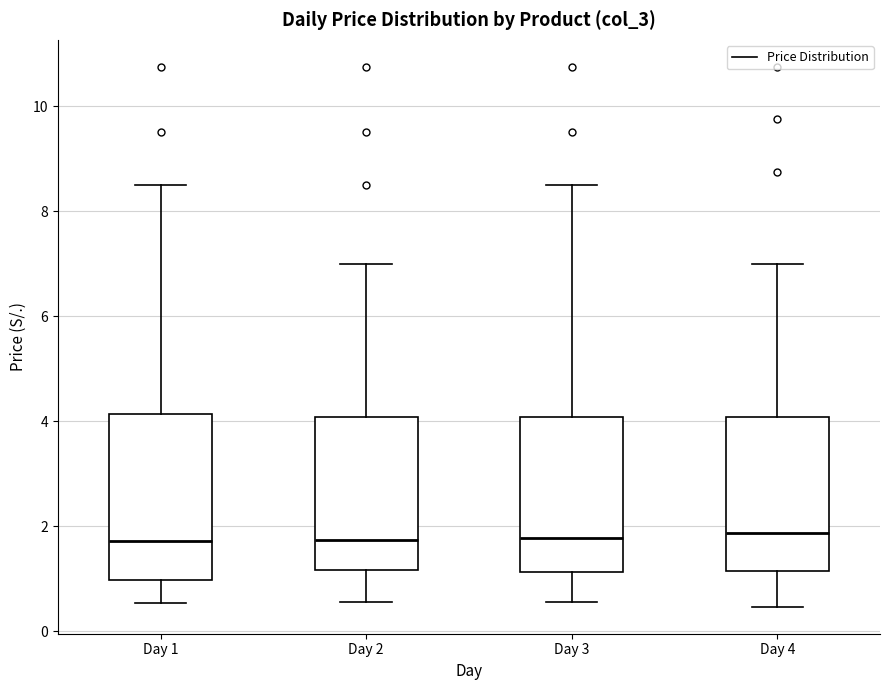

Which box is the tallest, from its lower edge to its upper edge?

Day 1